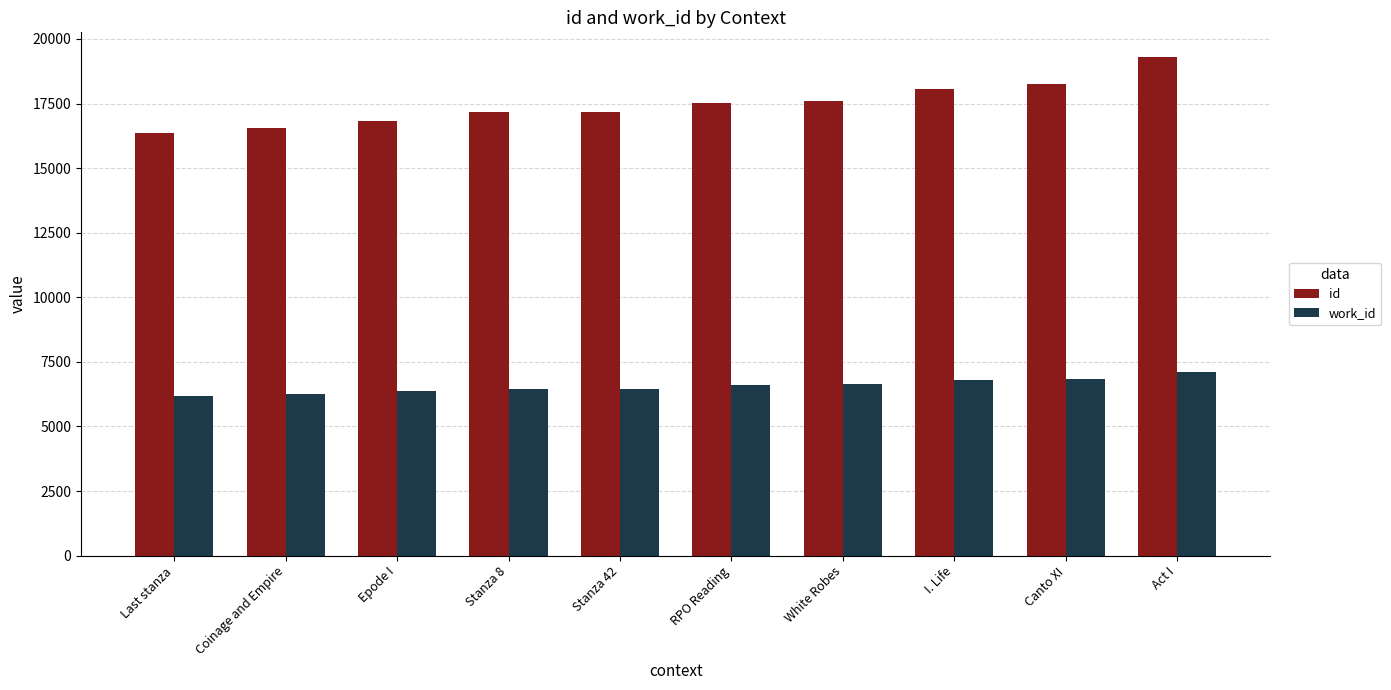

What is the maximum value shown in the chart?

19291